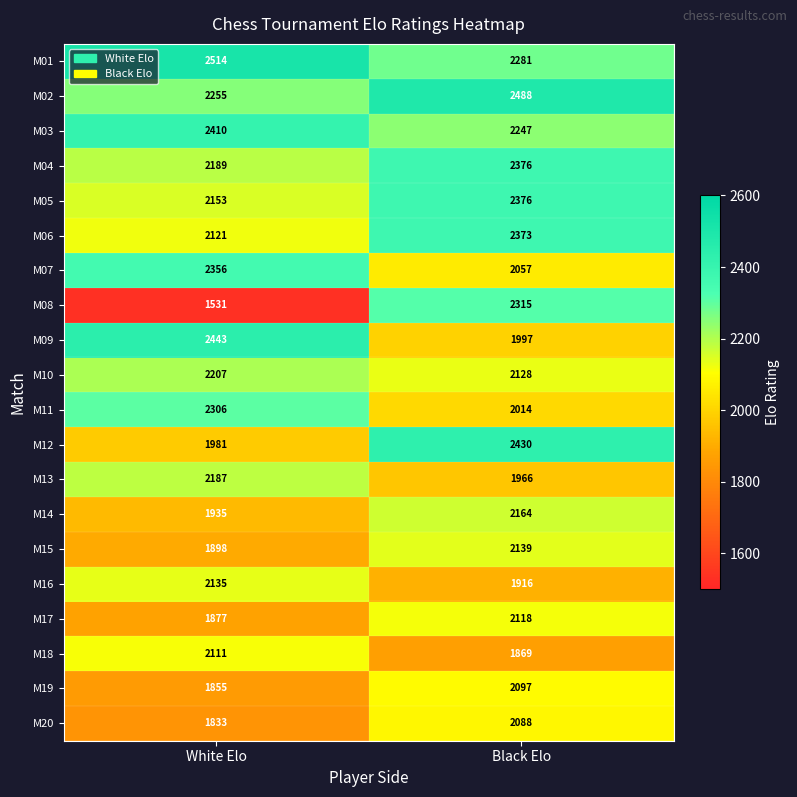

Read the M13 value at Black Elo, to the nearest 5.

1965